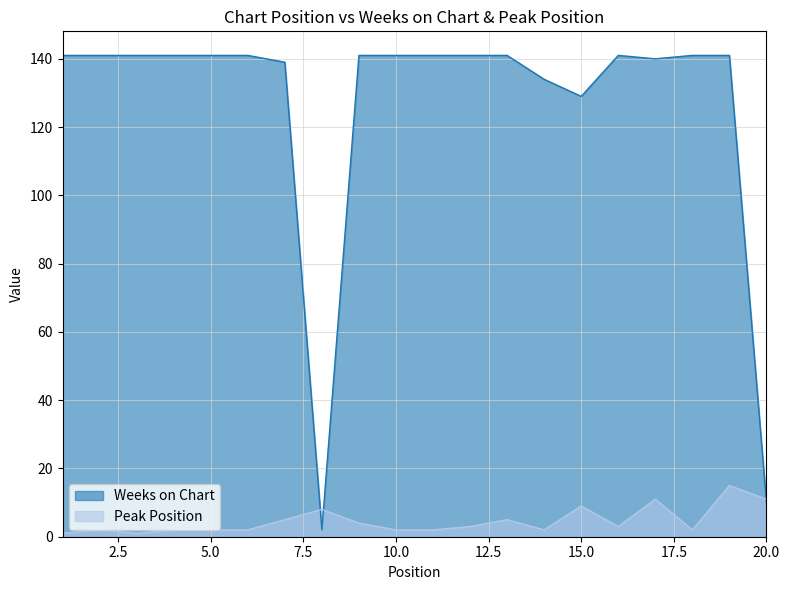

What is the spread (max minus min) of values at 13?

136